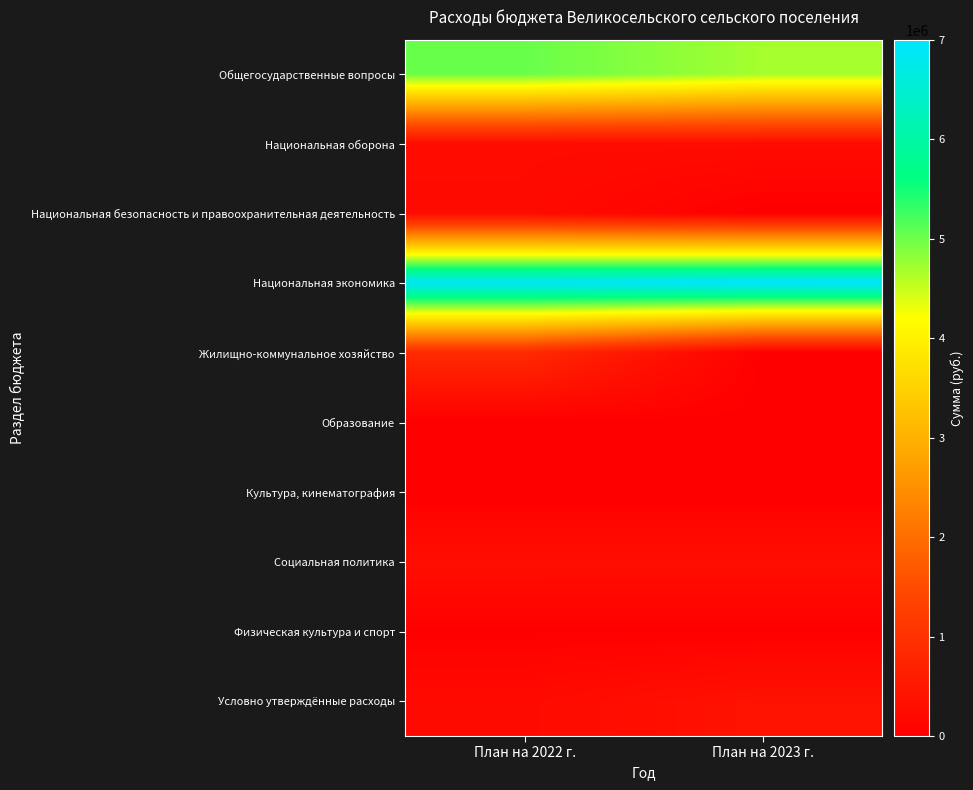

Rank the series at План на 2022 г. from highest to lowest value.

Национальная экономика, Общегосударственные вопросы, Жилищно-коммунальное хозяйство, Социальная политика, Национальная оборона, Национальная безопасность и правоохранительная деятельность, Условно утверждённые расходы, Физическая культура и спорт, Образование, Культура, кинематография